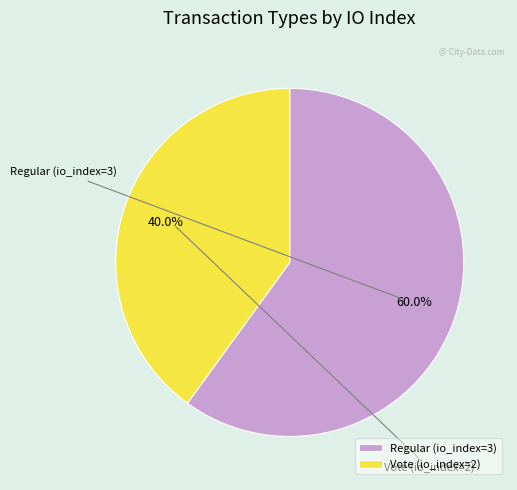

How many slices are in this pie chart?

2